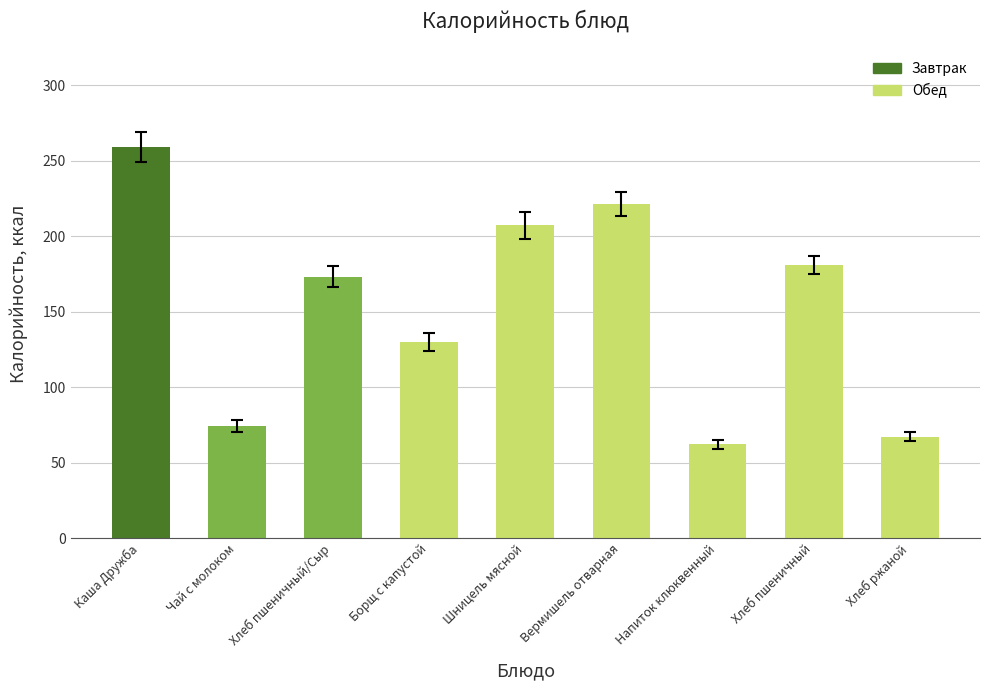

What is the greatest value displayed?

259